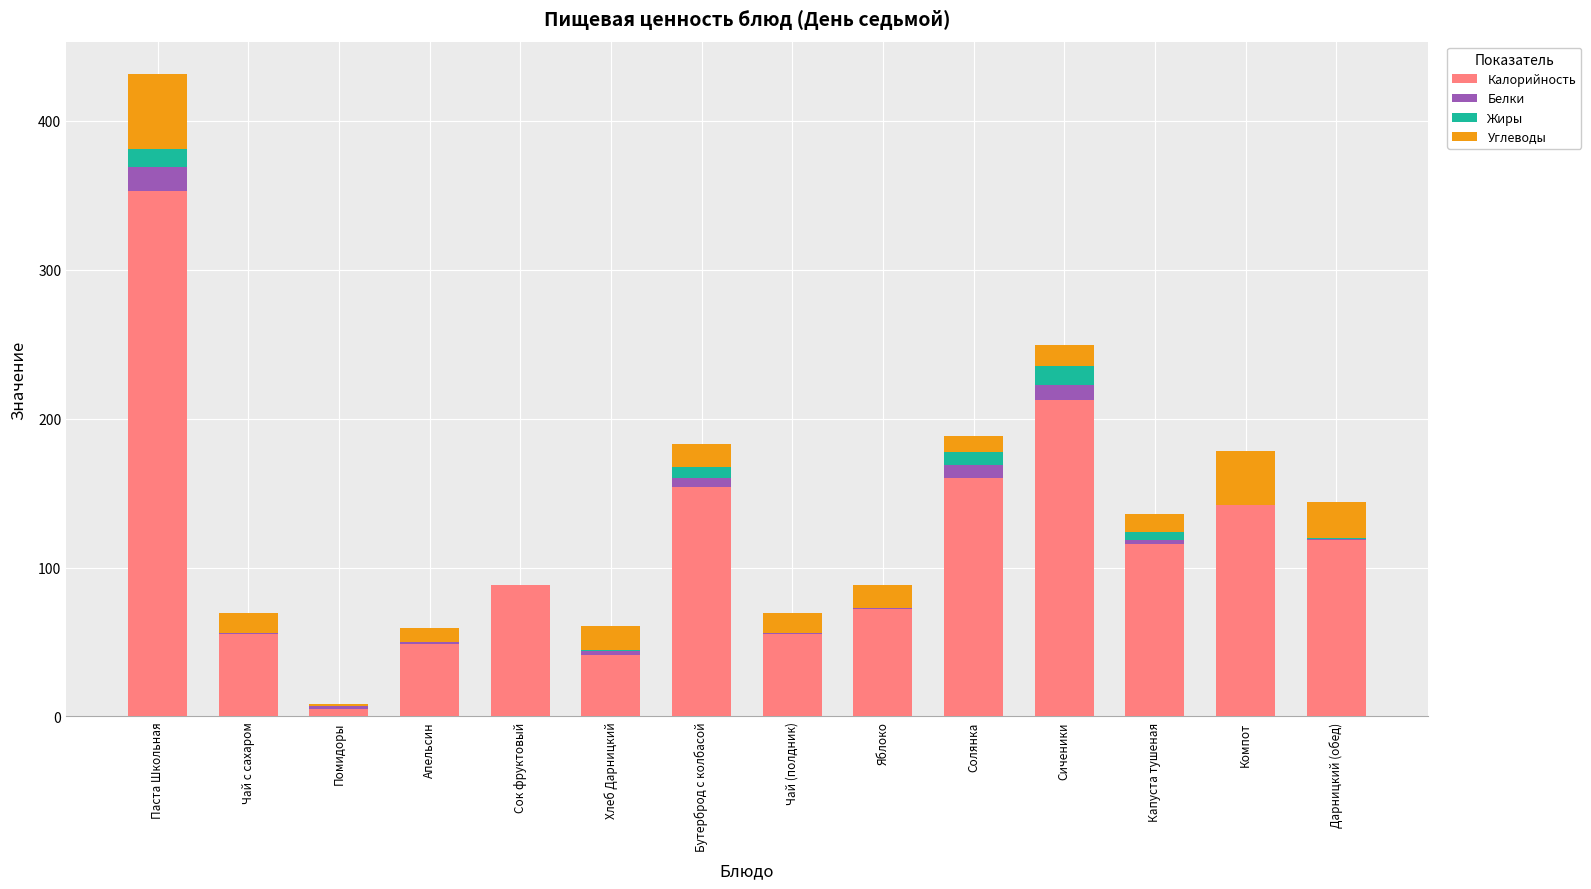

Does the chart contain stacked bars?

Yes